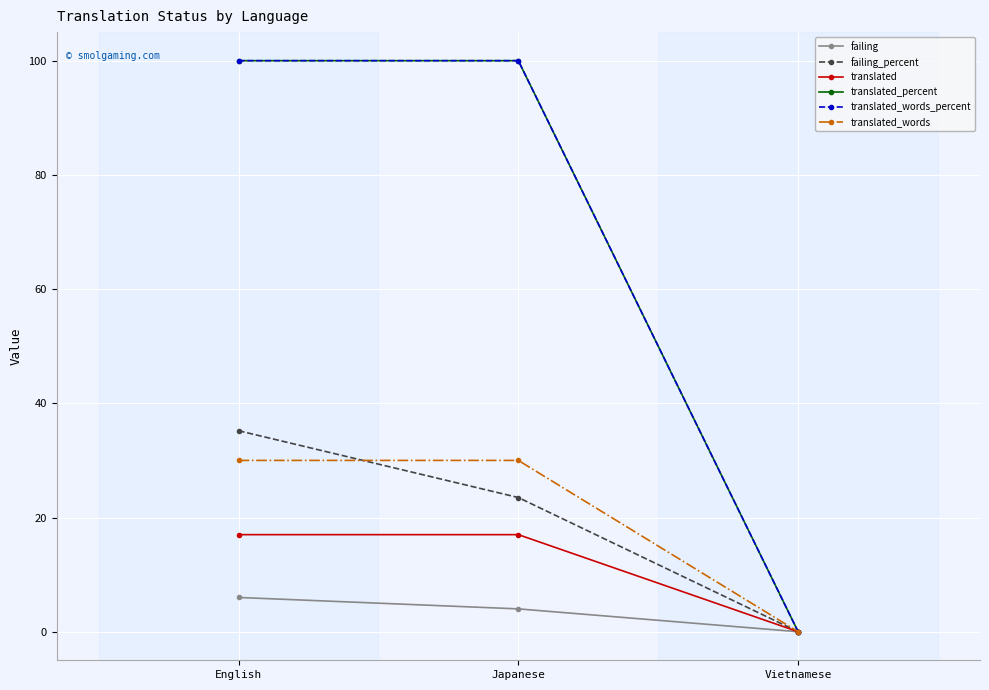

Between Vietnamese and English, which is larger?

English